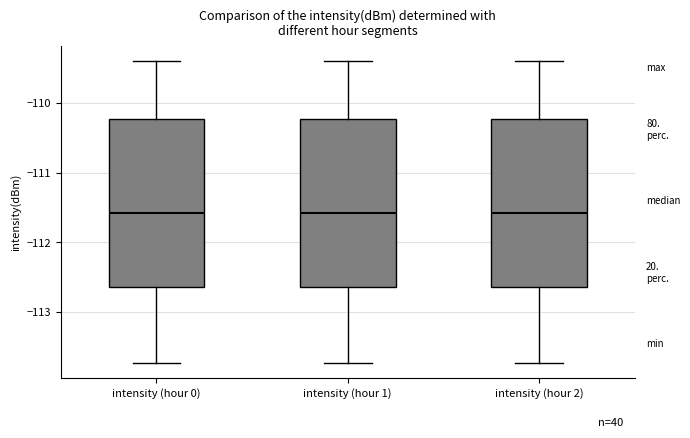

Where is the upper edge of the box for intensity (hour 0) on the y-axis? The values are not printed on the chart, so give them approximately, as read against the axis.

-110.2